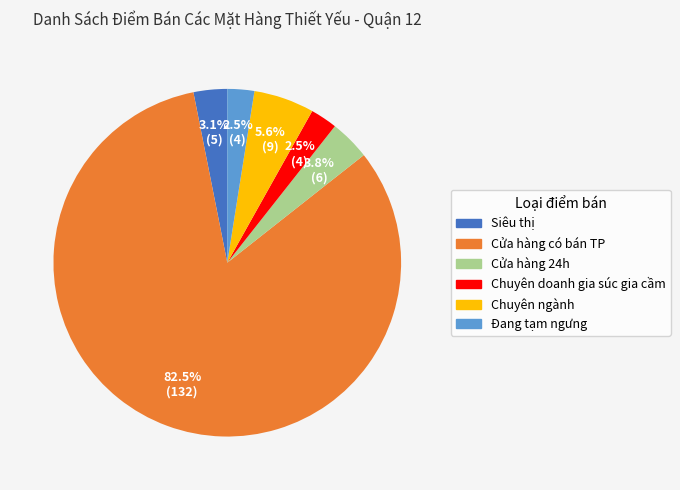

What is the ratio of the value at Cửa hàng 24h to the value at Chuyên doanh gia súc gia cầm?

1.5